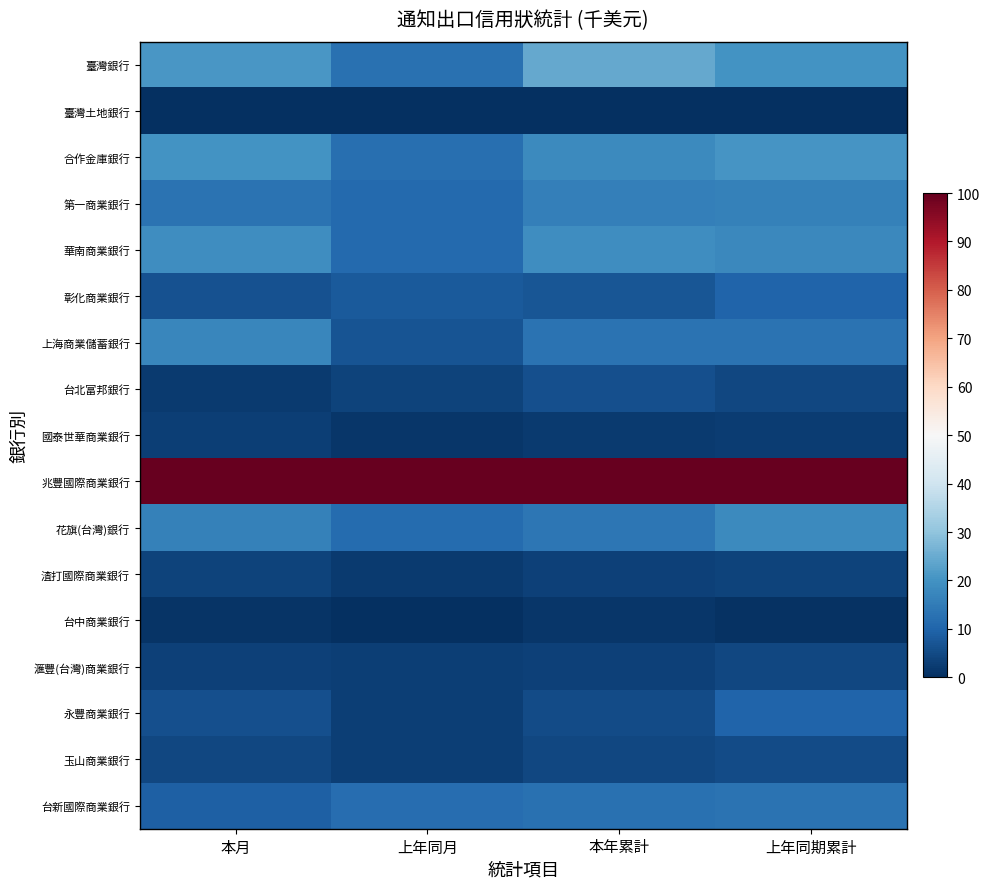

What is the spread (max minus min) of values at 上年同期累計?

100.0